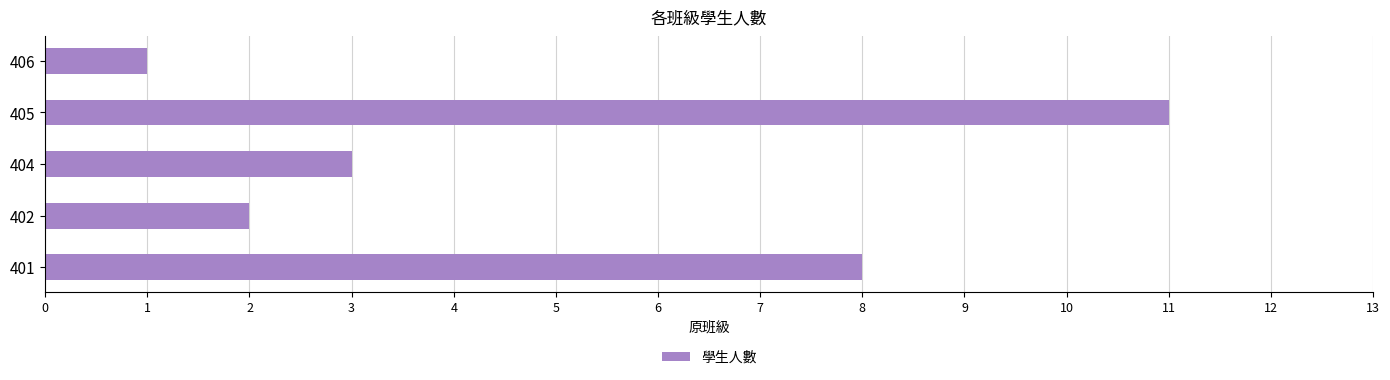

Reading bottom to top, transcribe all the data shown in this chart.

8	2	3	11	1